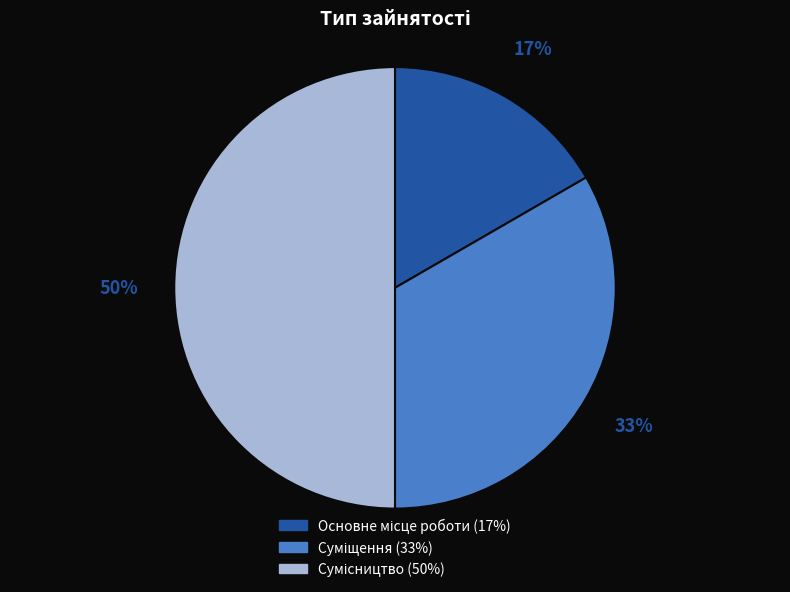

To the nearest percent, what is the difference between the largest and smallest slice percentages?

33%